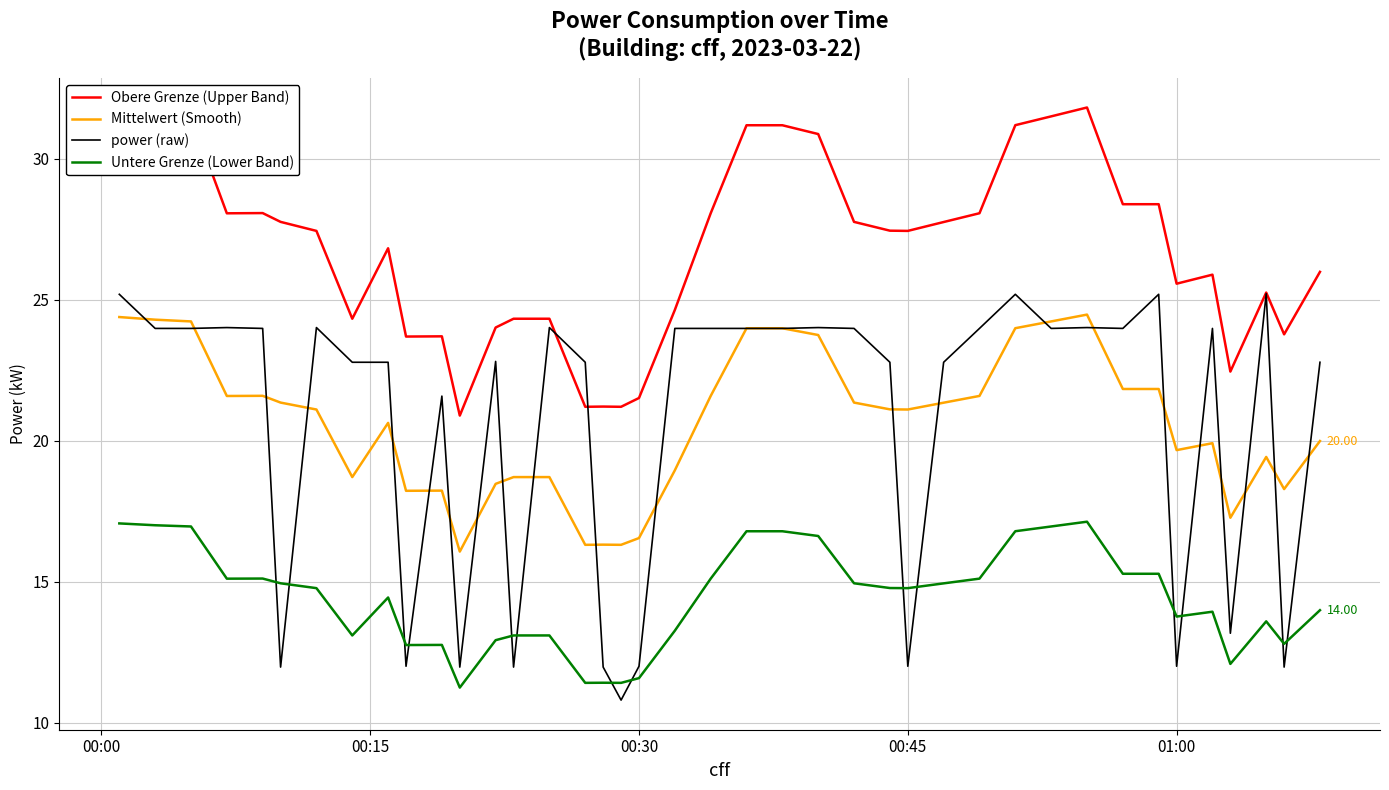

True or false: Untere Grenze (Lower Band) and power (raw) cross at least once.

True